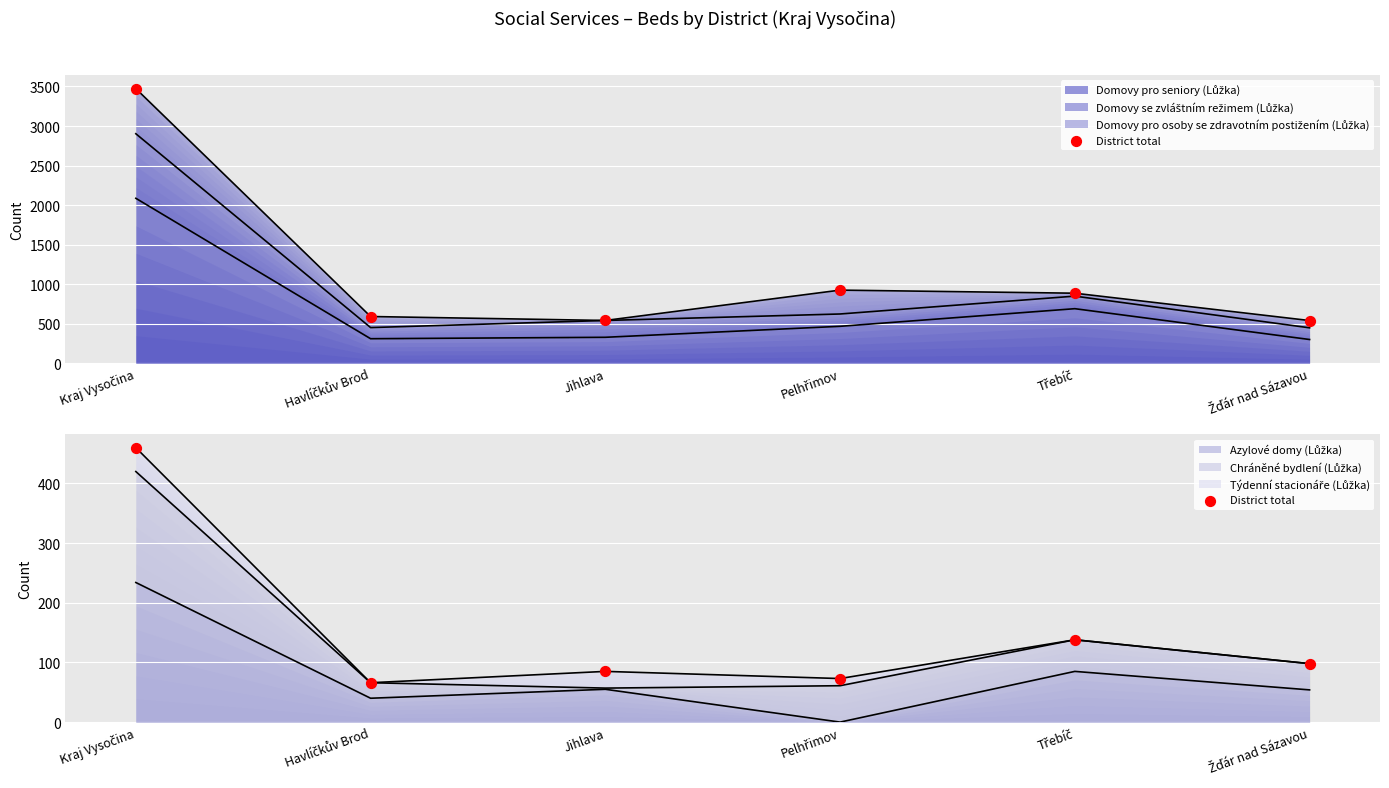

What is the change in value from Jihlava to Pelhřimov?

-12